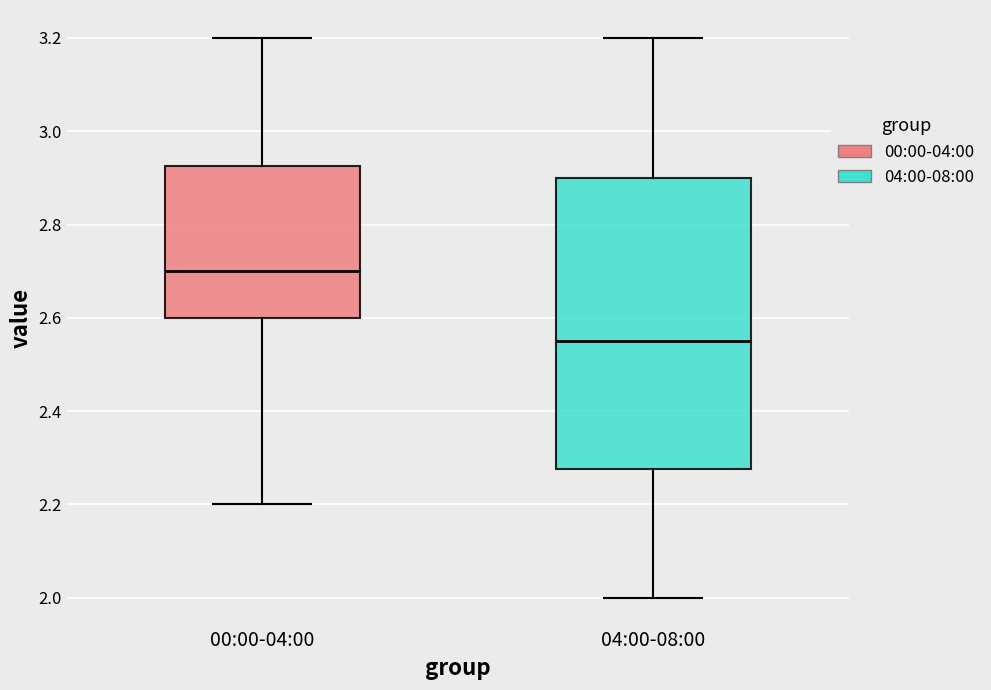

Where is the lower edge of the box for 04:00-08:00 on the y-axis? The values are not printed on the chart, so give them approximately, as read against the axis.

2.28